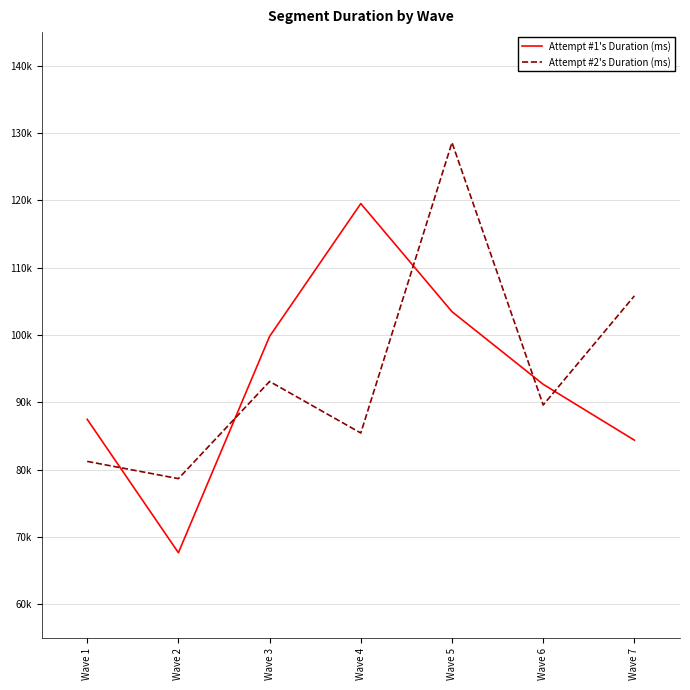

What is the difference between the highest and lowest values at Wave 7?

21432